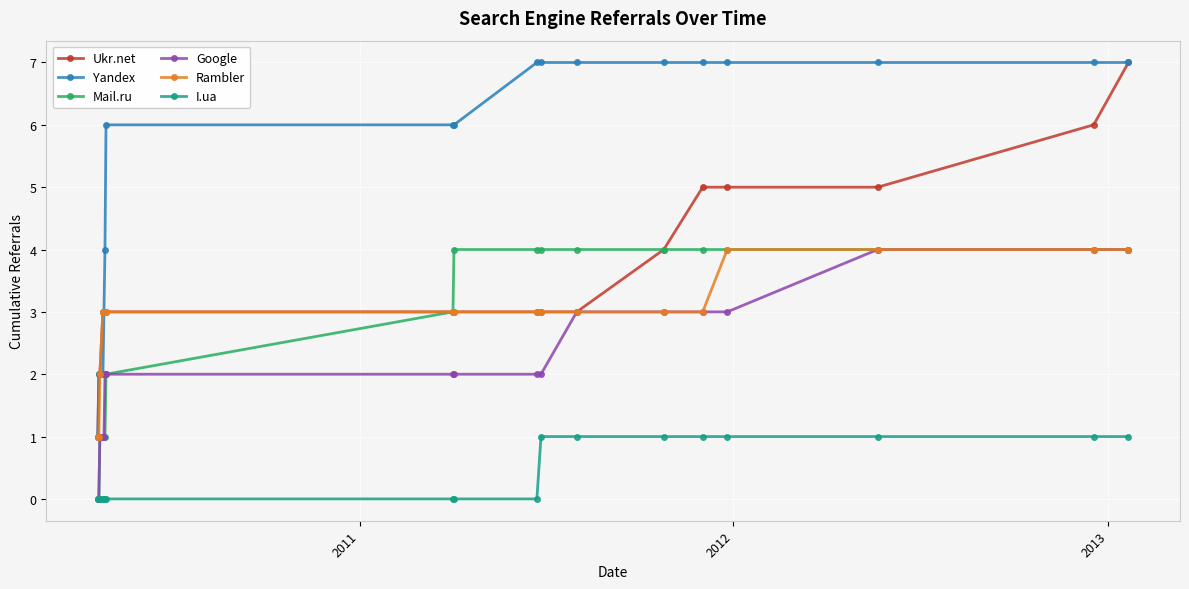

Which series has the largest total across all categories?

Yandex